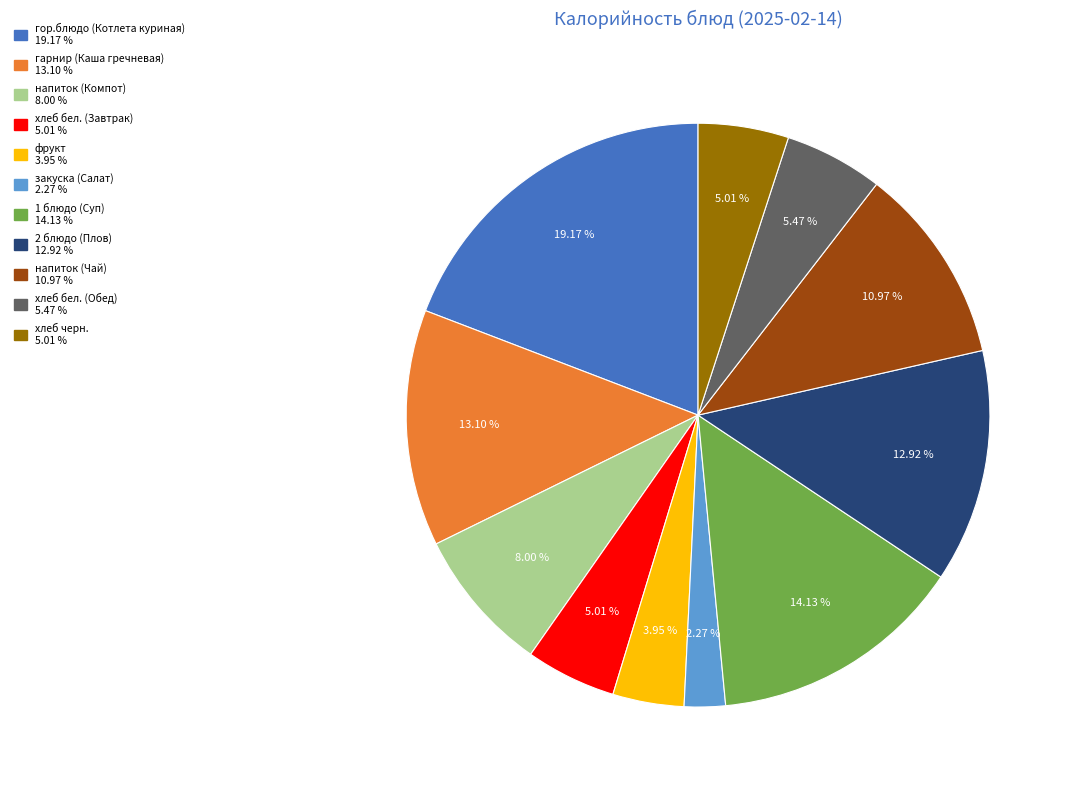

Is there a majority slice in this chart?

No